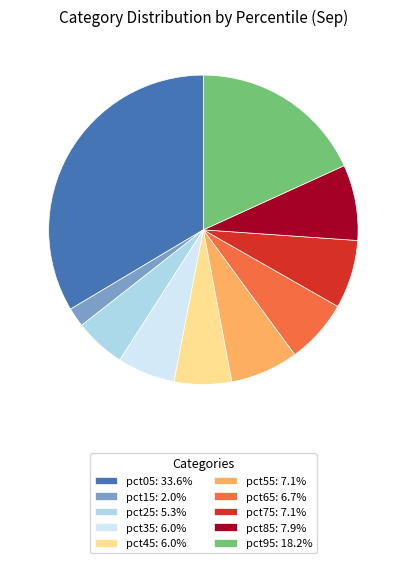

Combined, do pct85 and pct55 account for over 50%?

No